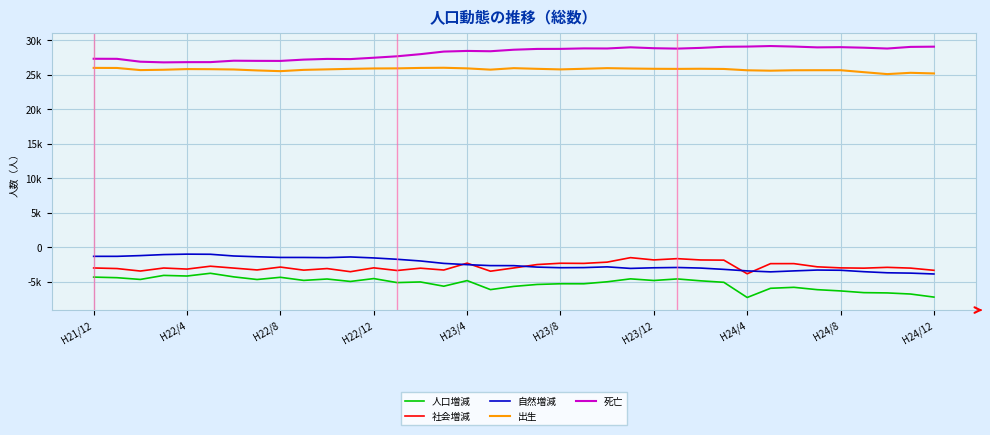

True or false: 社会増減 has more than 2 points higher than both neighbors.

True